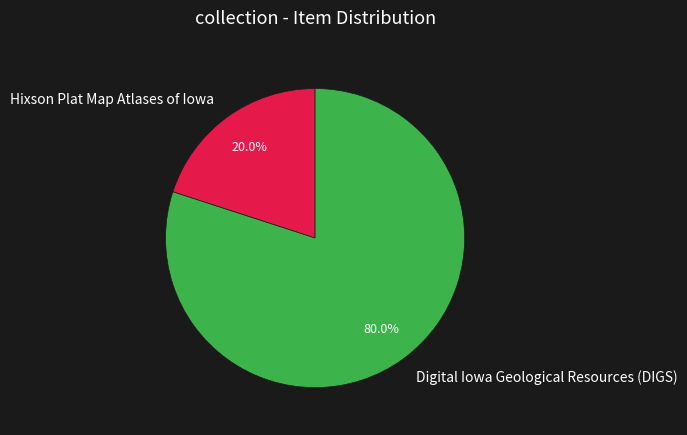

What portion of the pie excludes Hixson Plat Map Atlases of Iowa?

80.0%